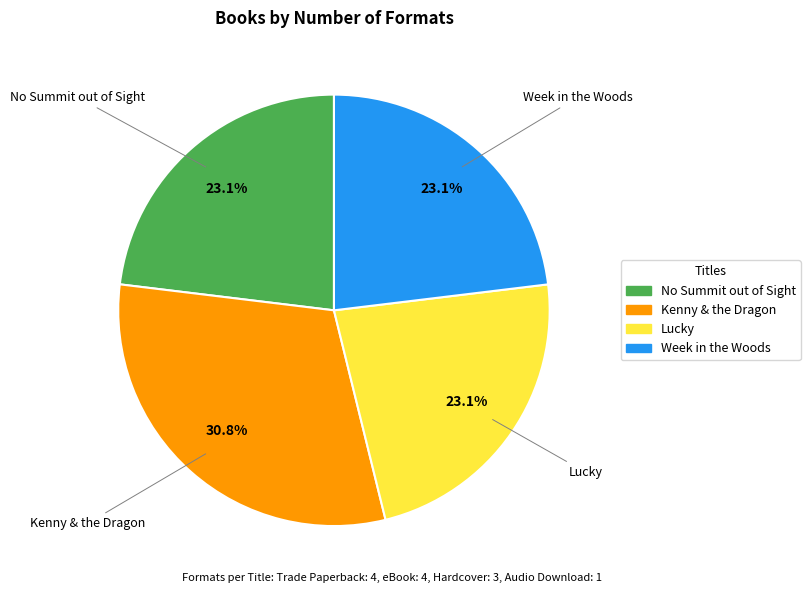

Approximately how many times larger is the value at Lucky compared to Week in the Woods?

1.0